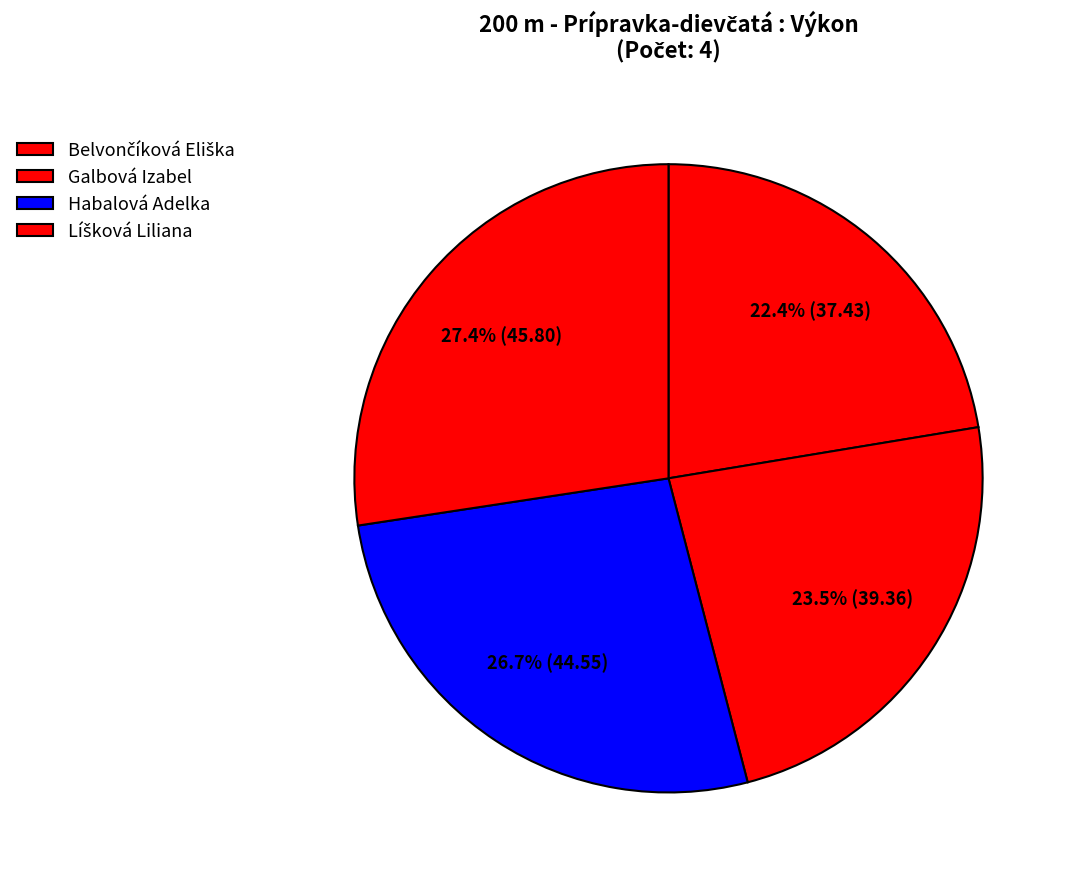

To the nearest percent, what is the average slice percentage?

25%